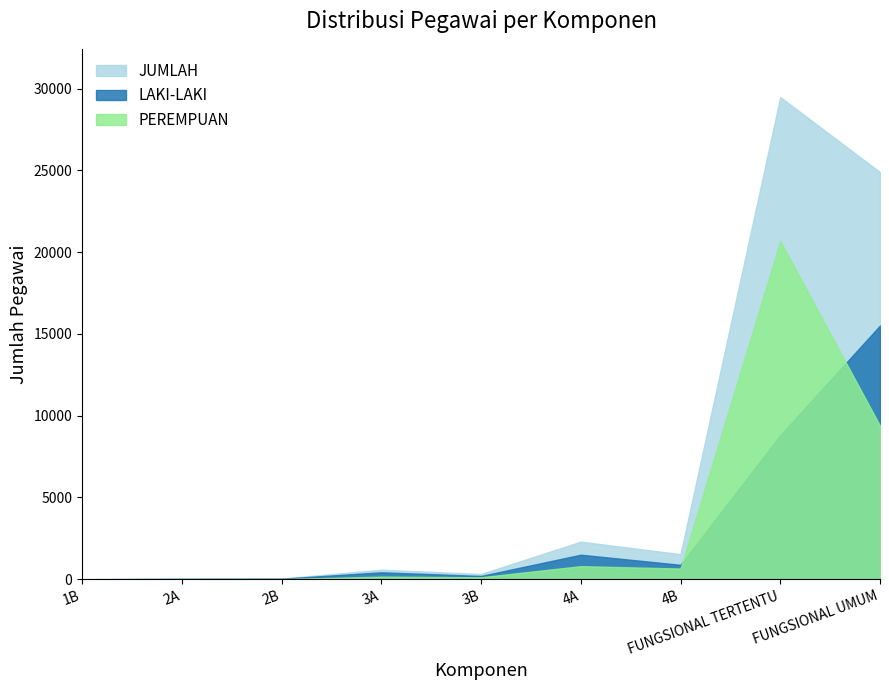

Which has a higher value, 3A or 2A?

3A